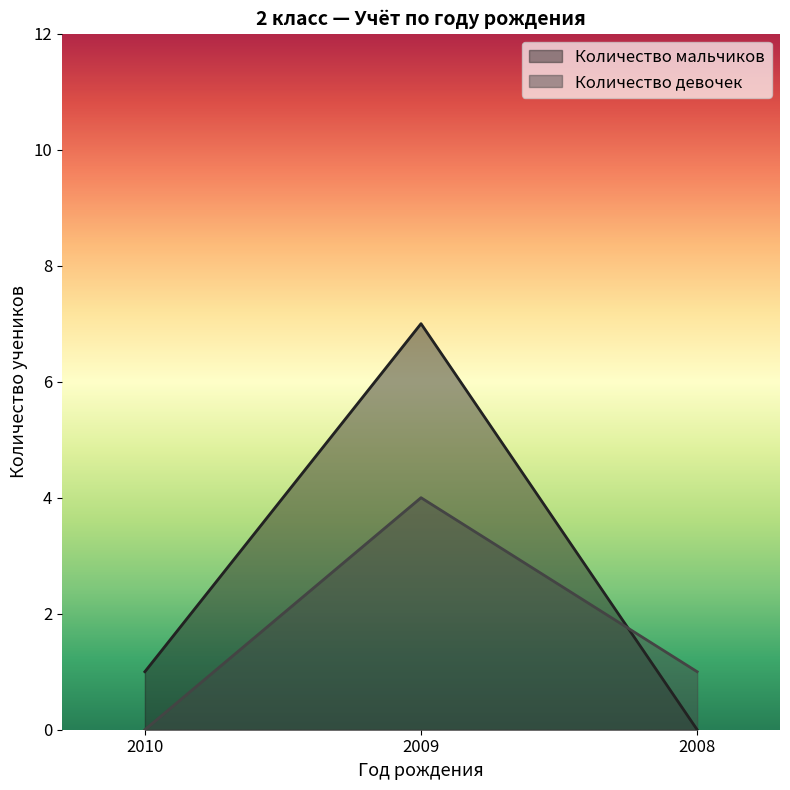

At which label does Количество мальчиков reach its minimum?

2008